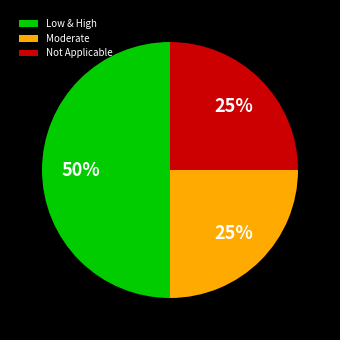

Which category has the biggest portion of the pie?

Low & High